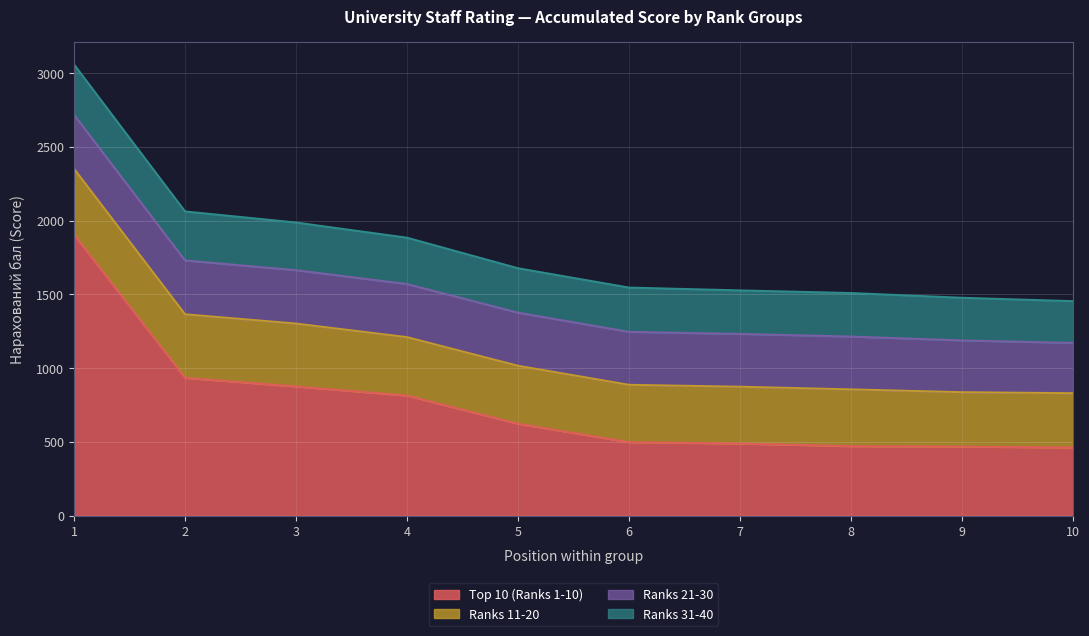

True or false: Ranks 11-20 has more than 2 points higher than both neighbors.

False